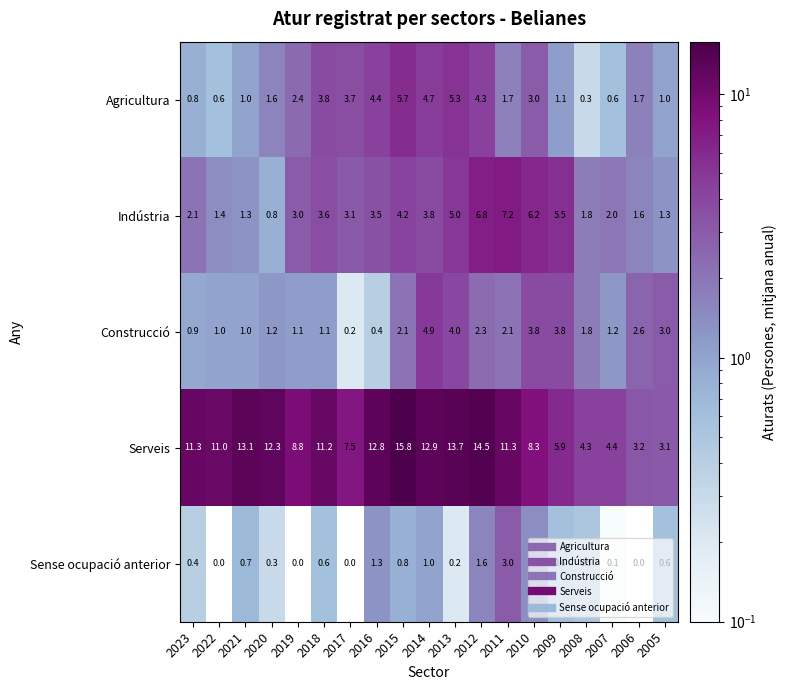

At which category is the sum across all series the highest?

2012